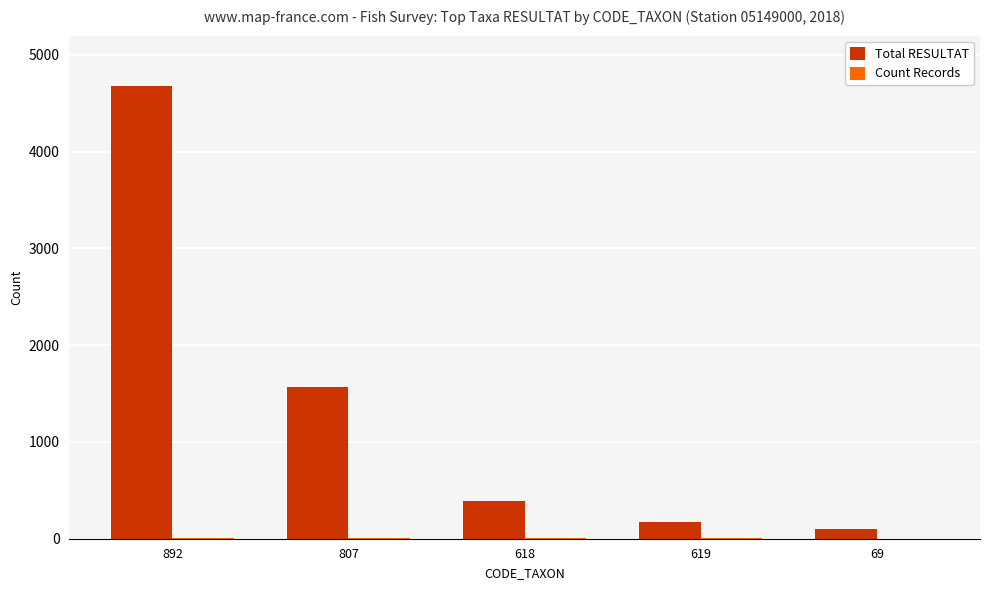

Count the number of data series in this chart.

2